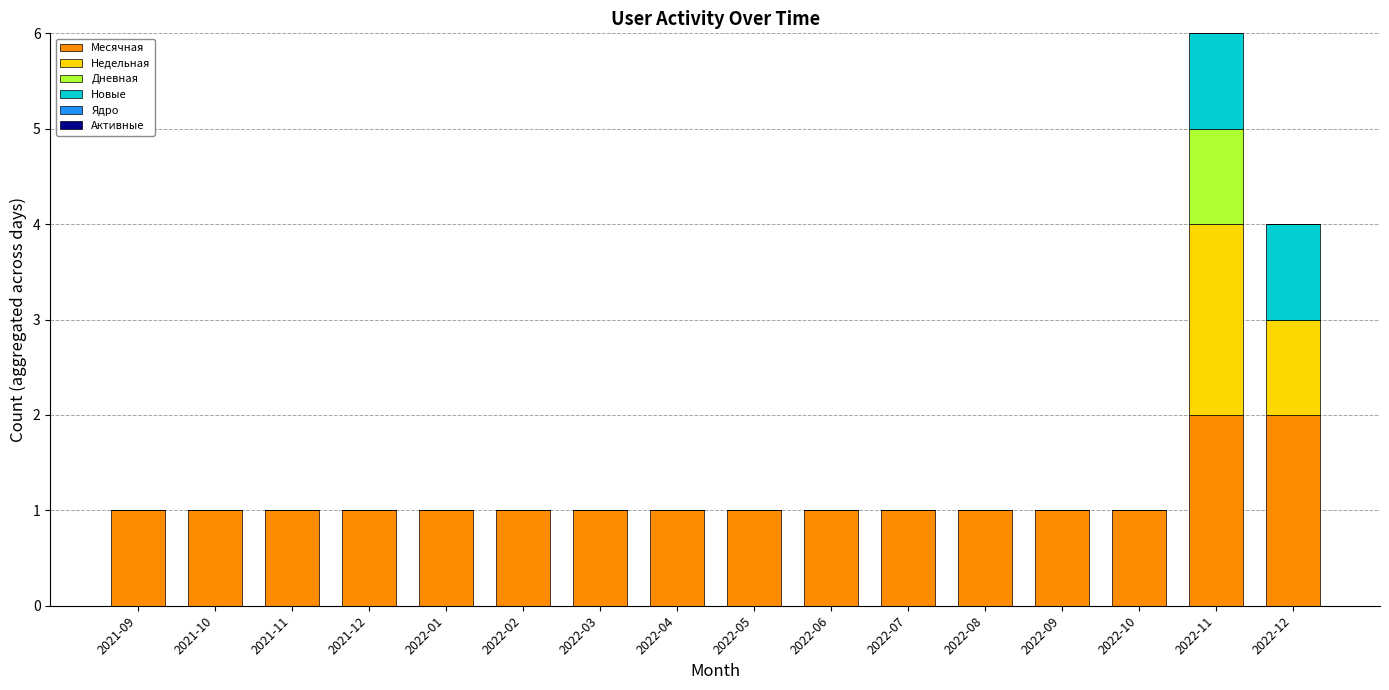

What is the sum of all Месячная values?

18